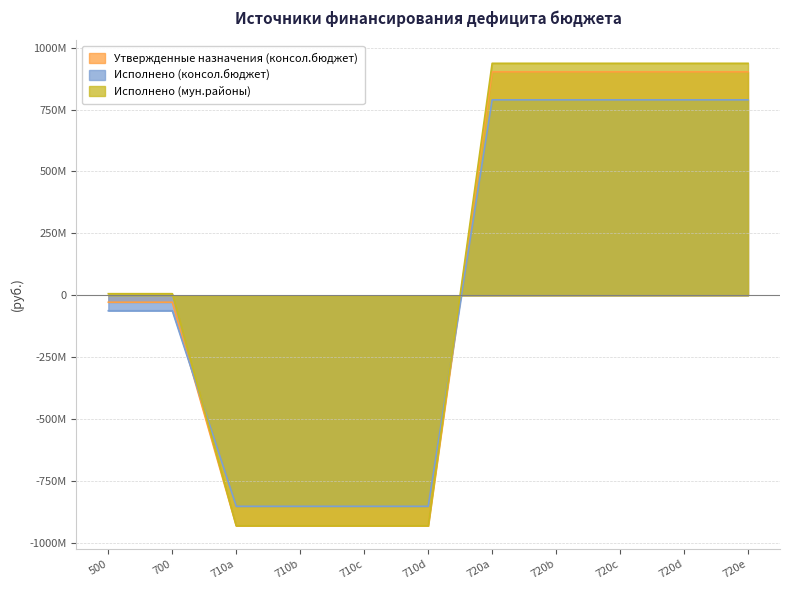

Does the chart display data point markers on the line(s)?

No